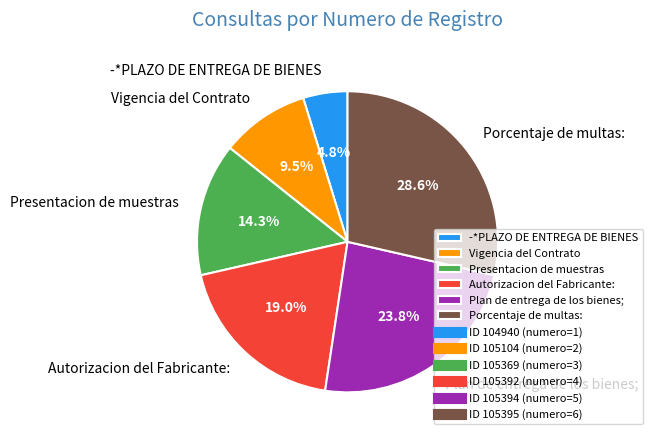

Between Plan de entrega de los bienes; and Vigencia del Contrato, which is larger?

Plan de entrega de los bienes;